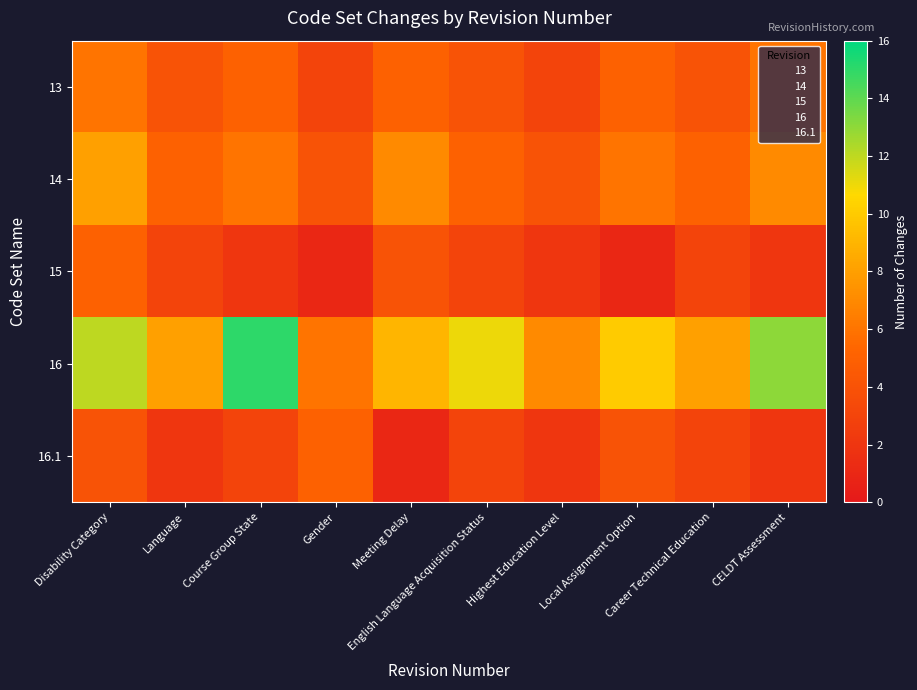

Count the number of categories in the chart.

10